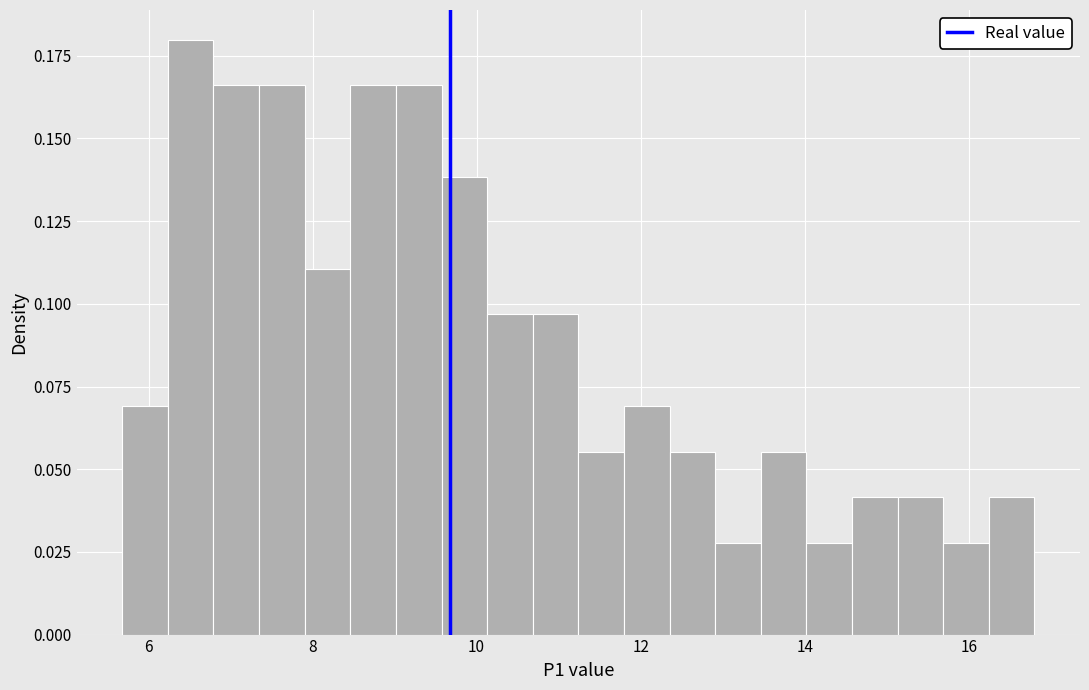

Around what value on the x-axis is the tallest bar? Give the approximate position of its centre, as read against the axis.

6.6